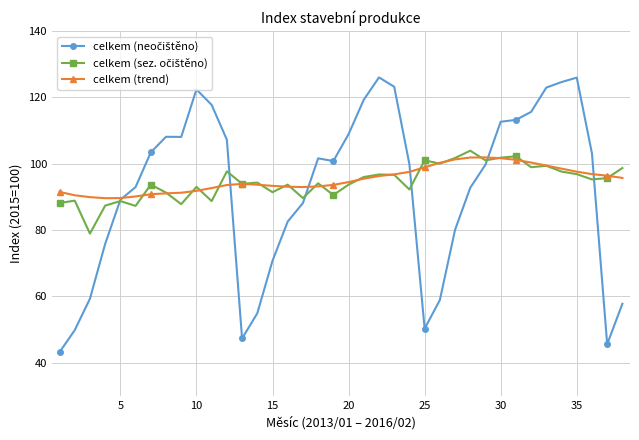

True or false: celkem (trend) has more than 0 points higher than both neighbors.

True